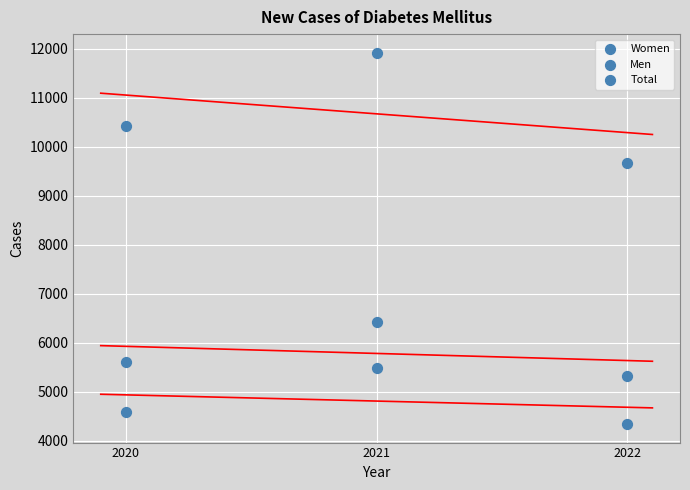

How many data points are displayed?

9